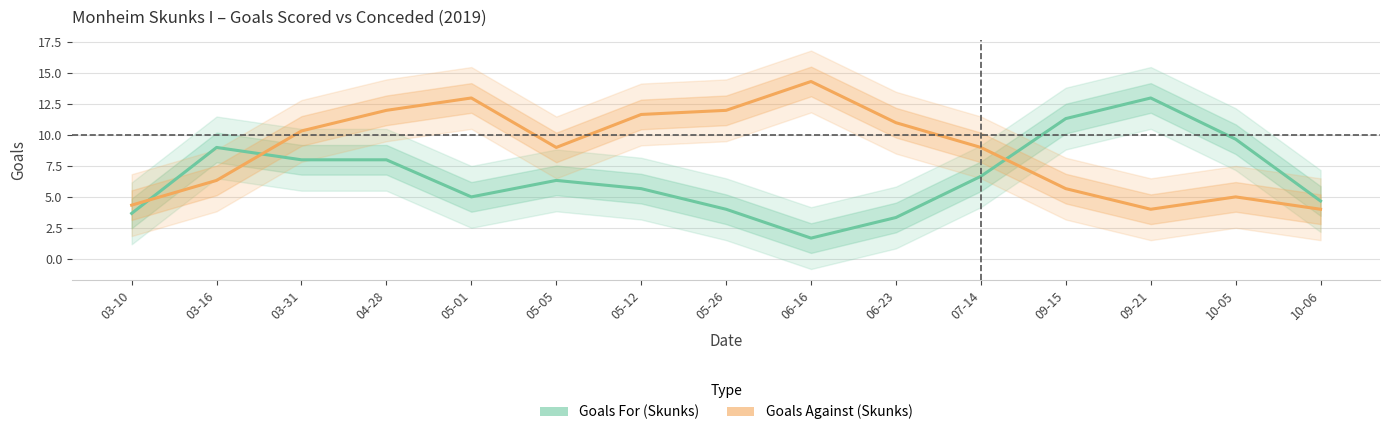

Does the chart have visible grid lines?

Yes